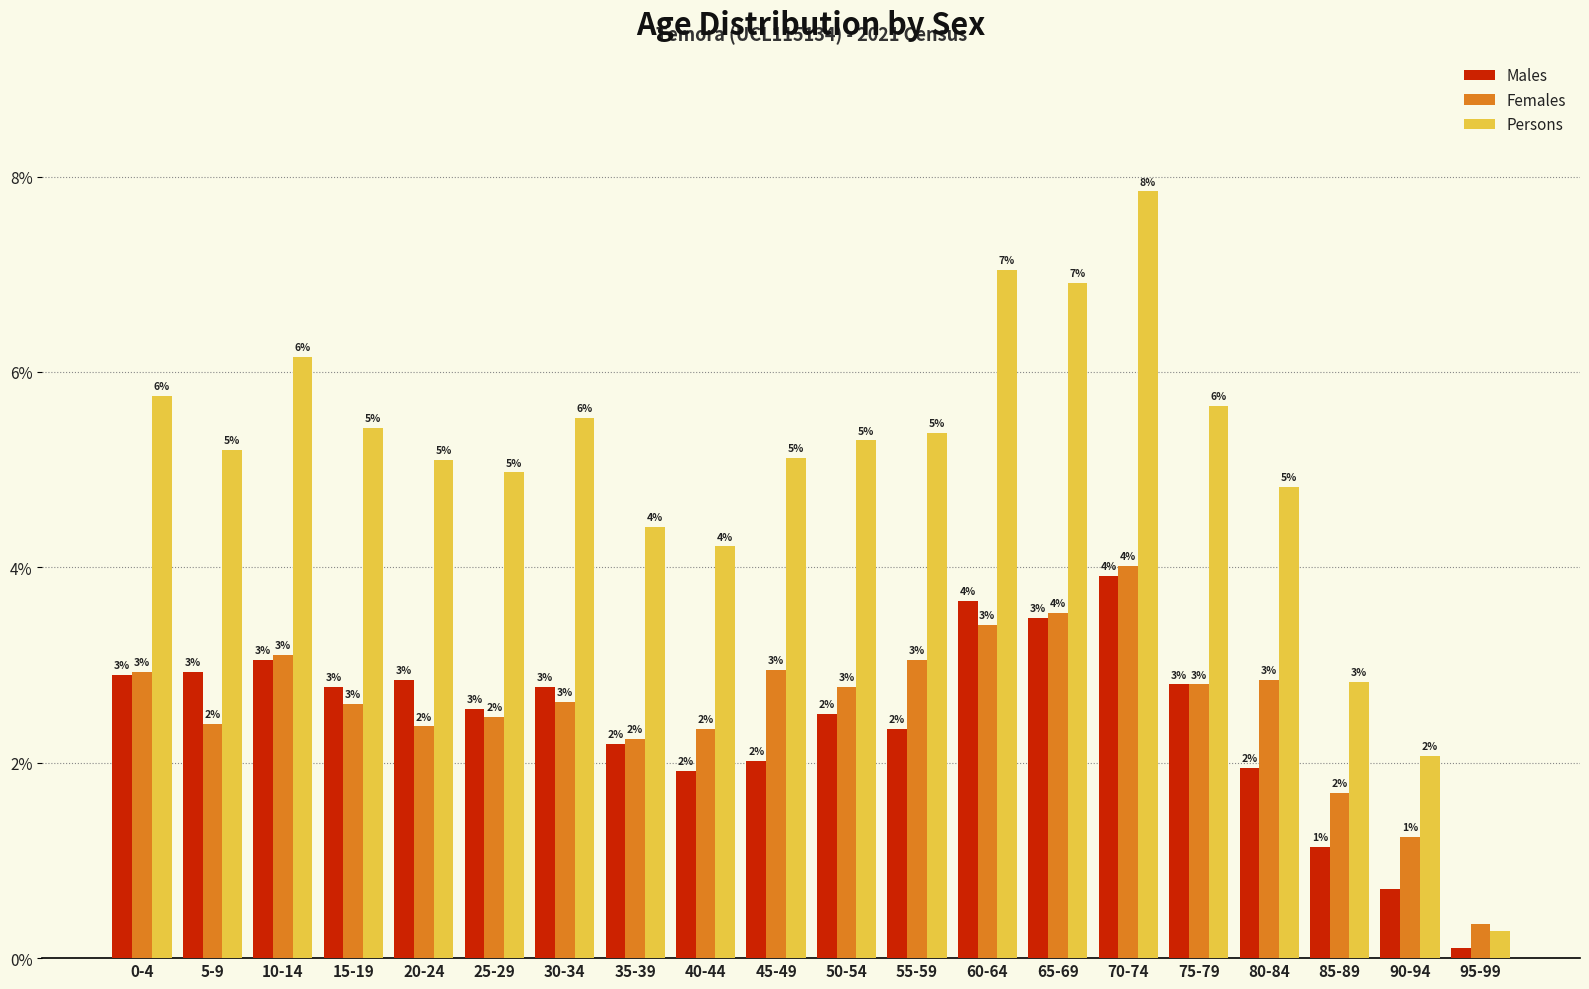

What is the difference between the second highest and second lowest values in the Males series?

3.0